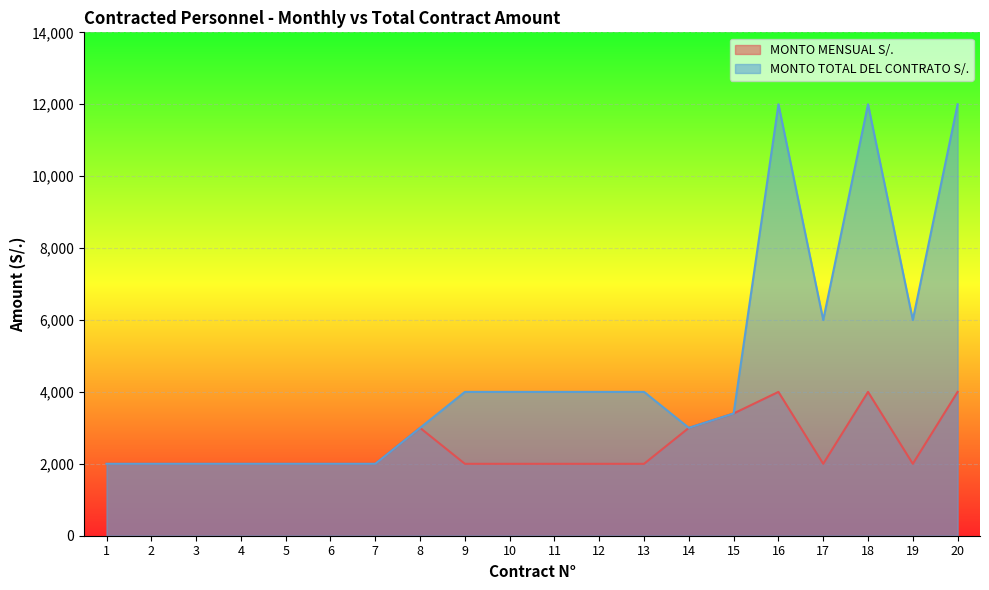

Reading right to left, list all the values displayed in this chart.

MONTO MENSUAL S/.: 20=4000	19=2000	18=4000	17=2000	16=4000	15=3400	14=3000	13=2000	12=2000	11=2000	10=2000	9=2000	8=3000	7=2000	6=2000	5=2000	4=2000	3=2000	2=2000	1=2000
MONTO TOTAL DEL CONTRATO S/.: 20=12000	19=6000	18=12000	17=6000	16=12000	15=3400	14=3000	13=4000	12=4000	11=4000	10=4000	9=4000	8=3000	7=2000	6=2000	5=2000	4=2000	3=2000	2=2000	1=2000